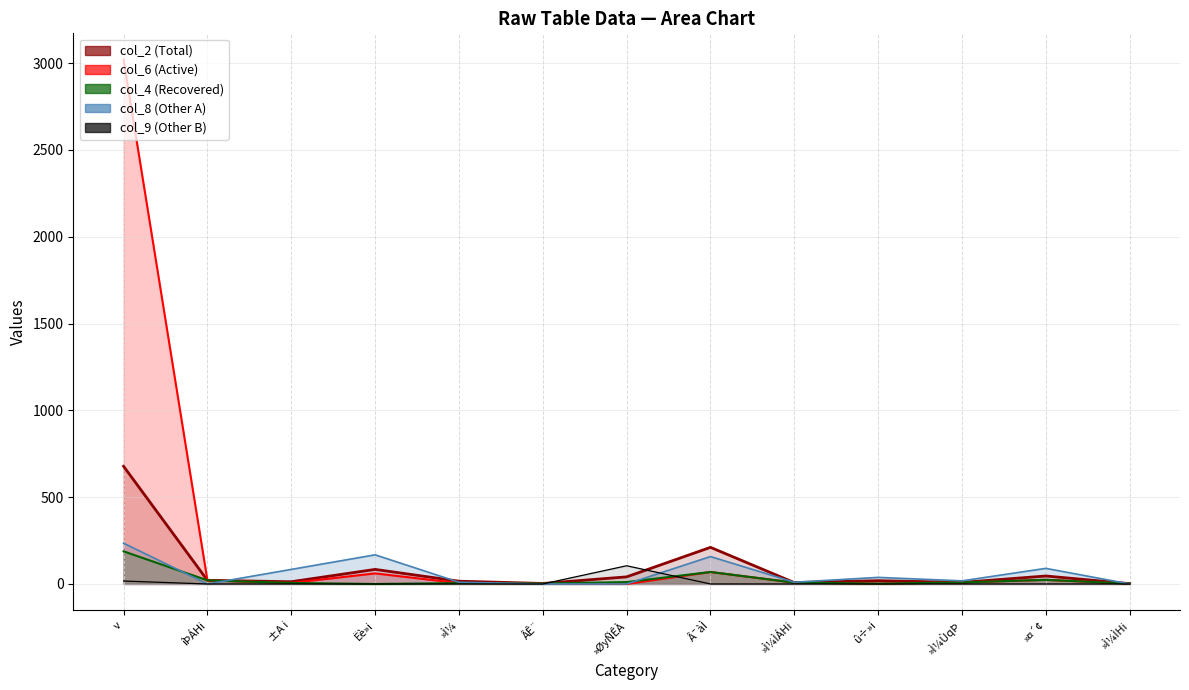

In col_2, how many points are higher than both neighbors (excluding endpoints)?

4